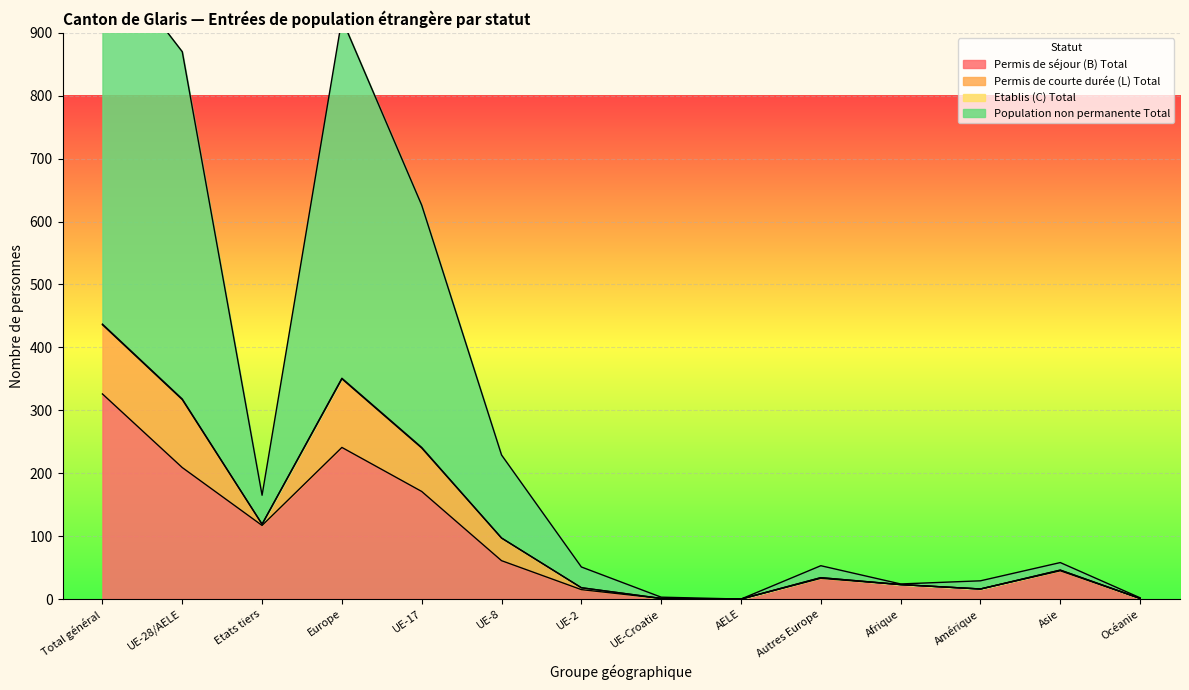

True or false: Permis de séjour (B) Total has more than 0 points higher than both neighbors.

True